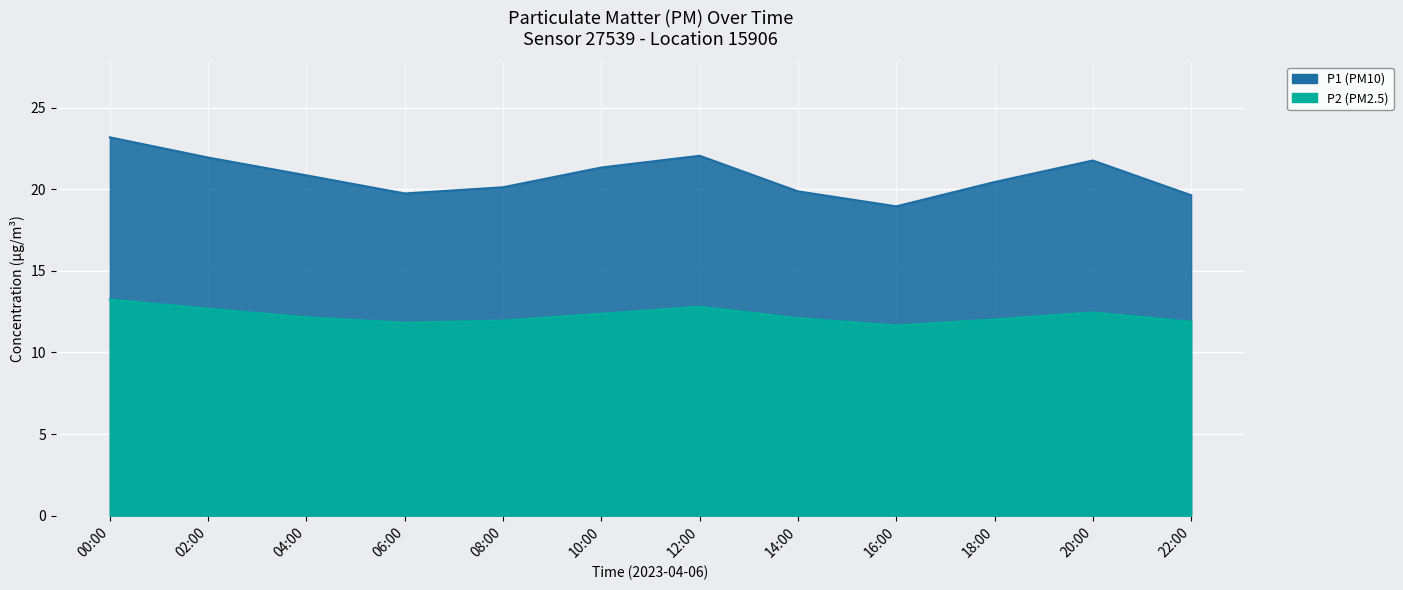

Where is P2 nearest to the value 12?

18:00